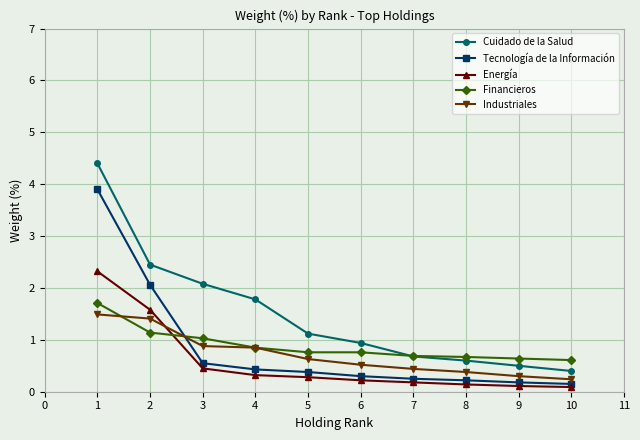

What is the value of the Cuidado de la Salud point at the 9th from the left?

0.5